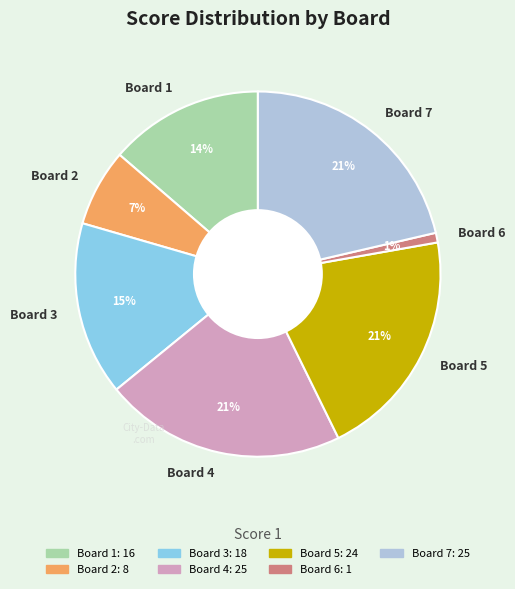

Does Board 1 account for over 50% of the chart?

No